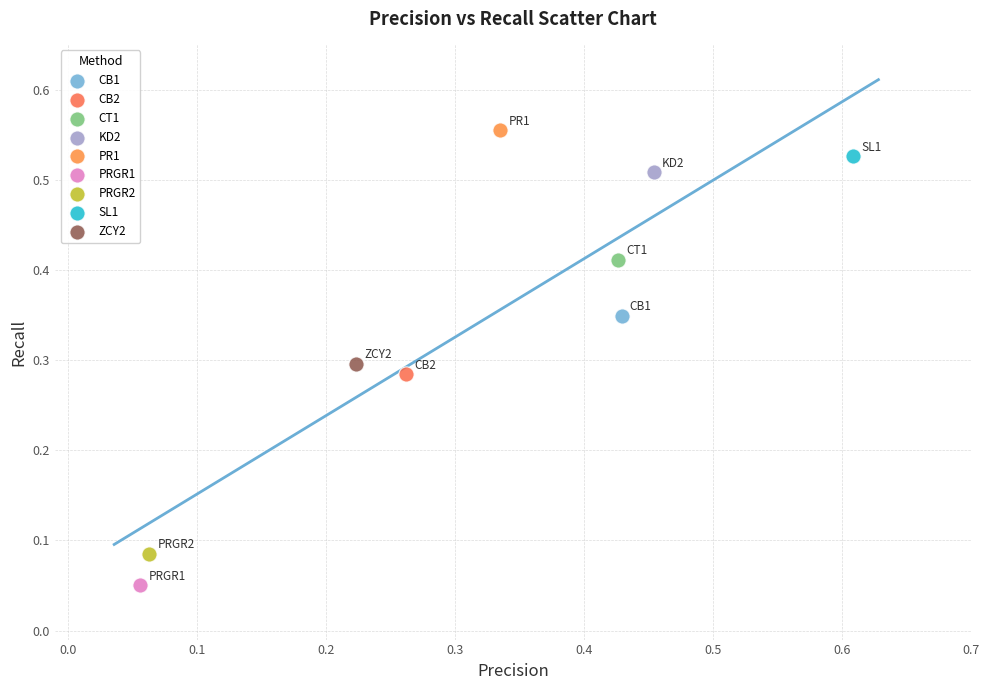

Which series contains the highest Y value?

PR1